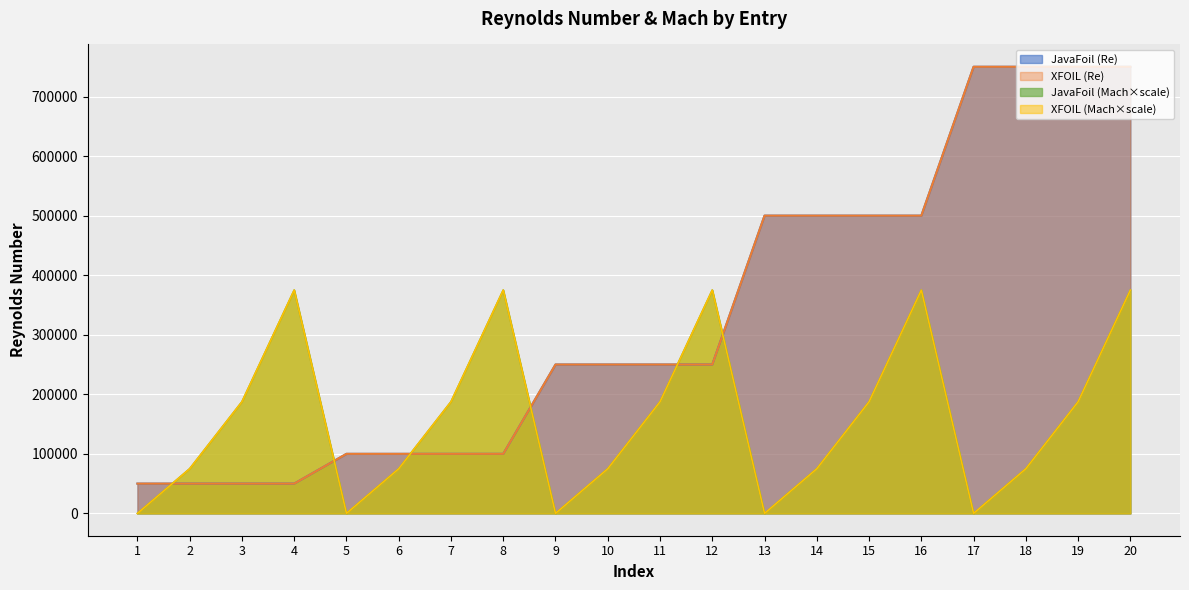

At how many categories does at least one series exceed 472830?

8